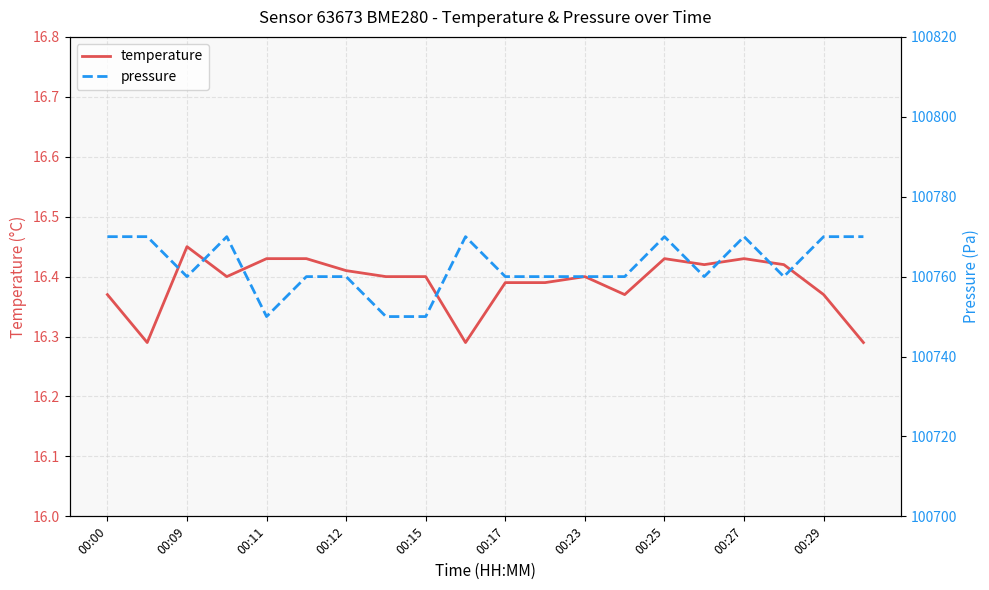

True or false: temperature has a value of 9.8 at 00:00.

False